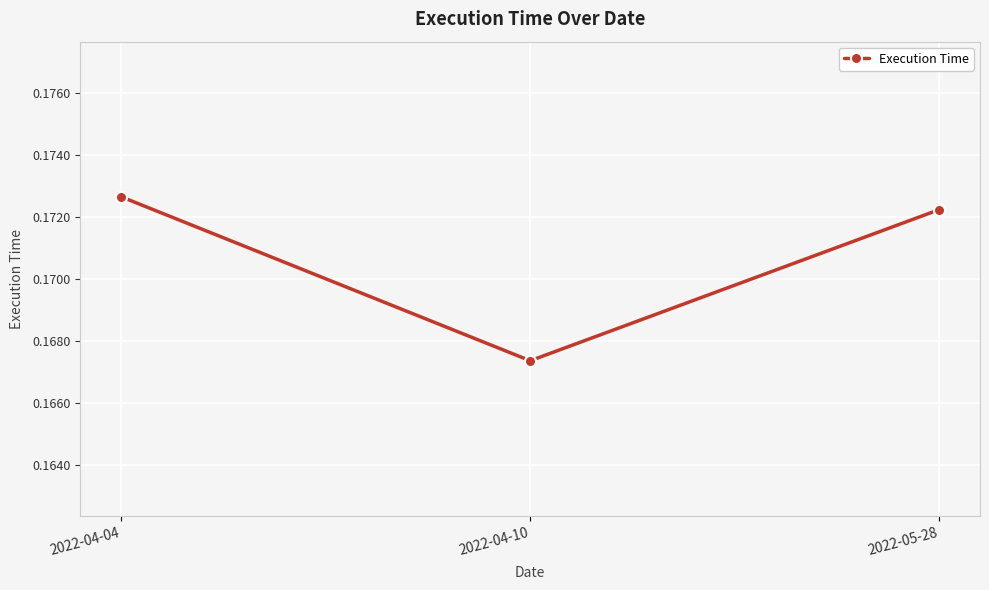

Rank the categories by value from lowest to highest.

2022-04-10, 2022-05-28, 2022-04-04